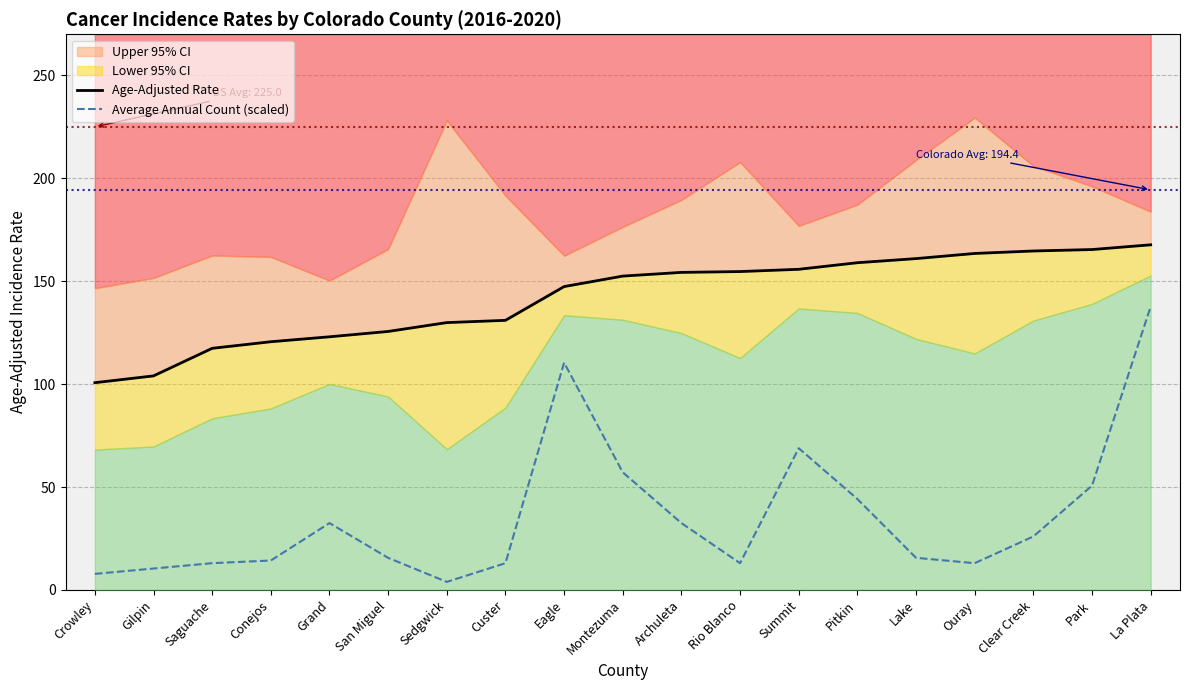

Reading left to right, transcribe all the data shown in this chart.

Age-Adjusted Rate: Crowley=100.7	Gilpin=104.0	Saguache=117.4	Conejos=120.6	Grand=123.0	San Miguel=125.6	Sedgwick=129.9	Custer=131.0	Eagle=147.4	Montezuma=152.5	Archuleta=154.3	Rio Blanco=154.7	Summit=155.8	Pitkin=159.0	Lake=161.0	Ouray=163.5	Clear Creek=164.7	Park=165.4	La Plata=167.7
Average Annual Count (scaled): Crowley=7.8	Gilpin=10.4	Saguache=13.0	Conejos=14.3	Grand=32.5	San Miguel=15.6	Sedgwick=3.9	Custer=13.0	Eagle=110.4	Montezuma=57.2	Archuleta=32.5	Rio Blanco=13.0	Summit=68.8	Pitkin=44.2	Lake=15.6	Ouray=13.0	Clear Creek=26.0	Park=50.7	La Plata=137.7